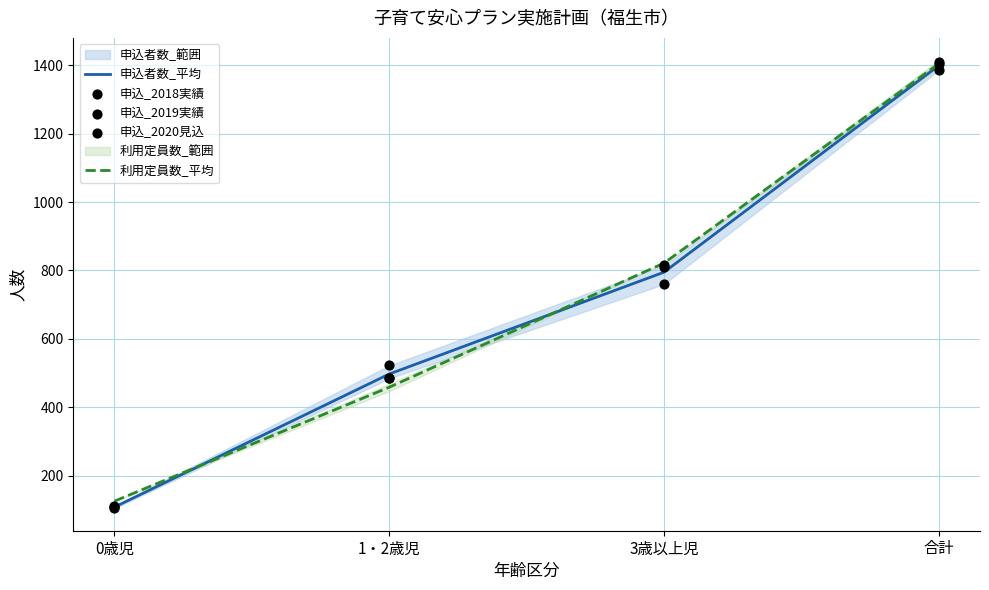

At how many categories does at least one series exceed 1022?

1